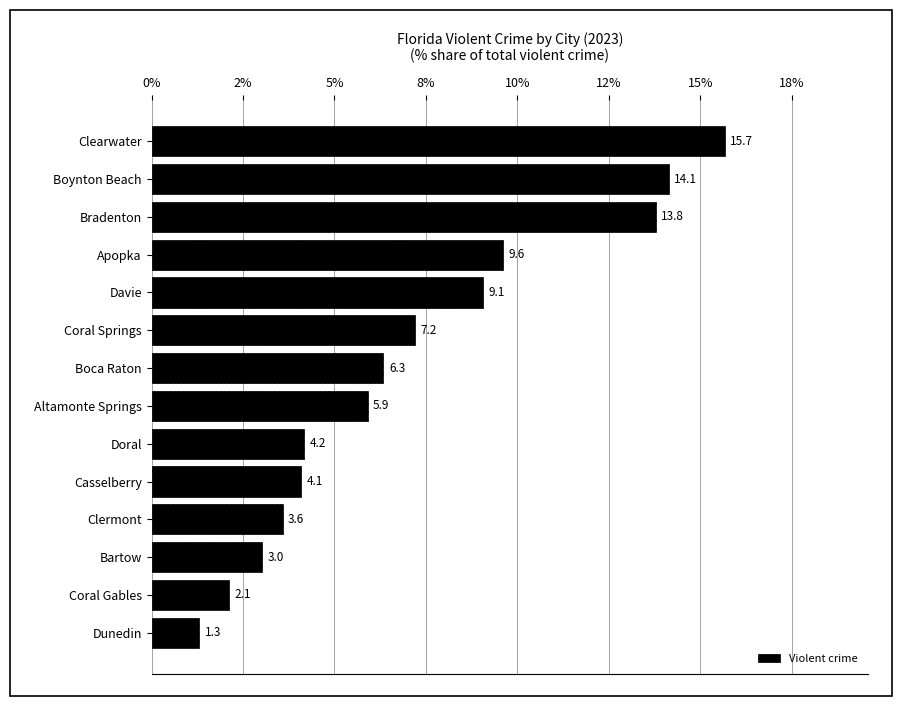

Does the chart contain any negative values?

No